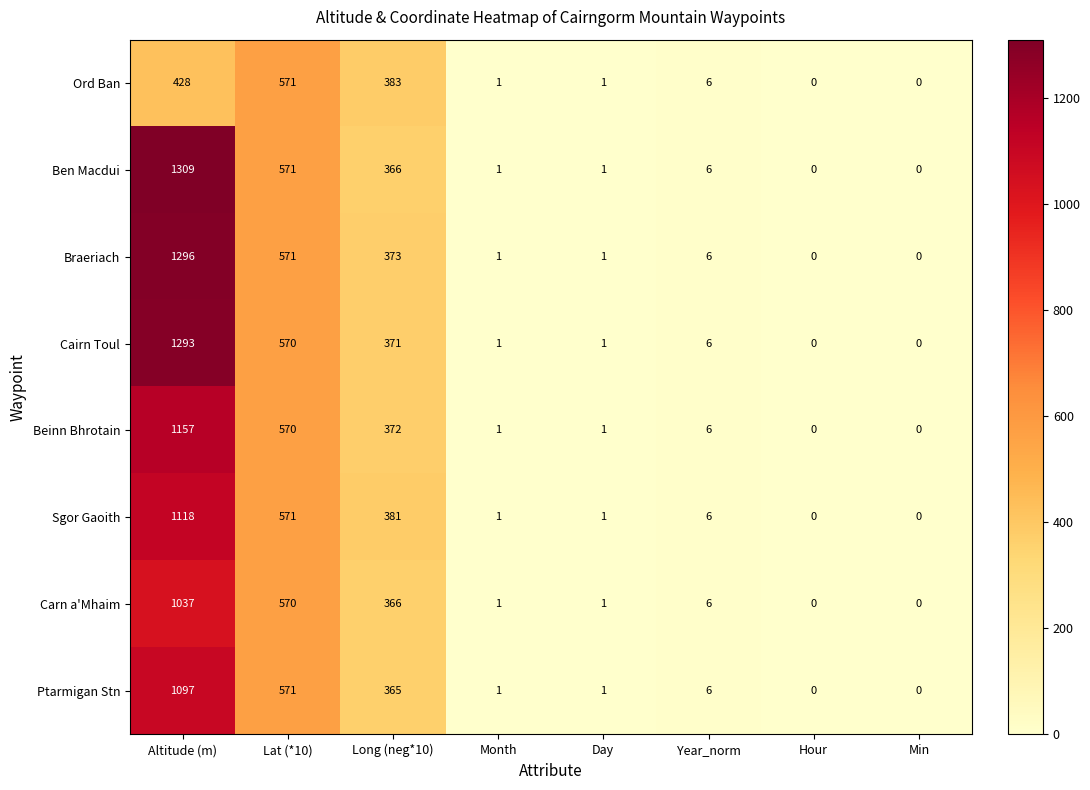

List the series in order of their peak value, lowest first.

Ord Ban, Carn a'Mhaim, Ptarmigan Stn, Sgor Gaoith, Beinn Bhrotain, Cairn Toul, Braeriach, Ben Macdui